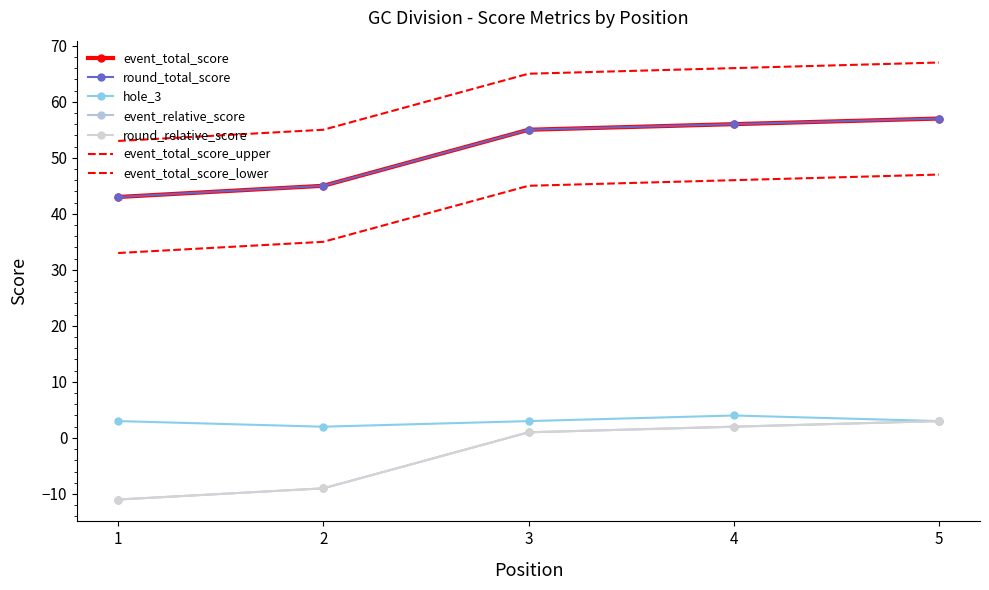

How many data points in event_relative_score are above 1?

2